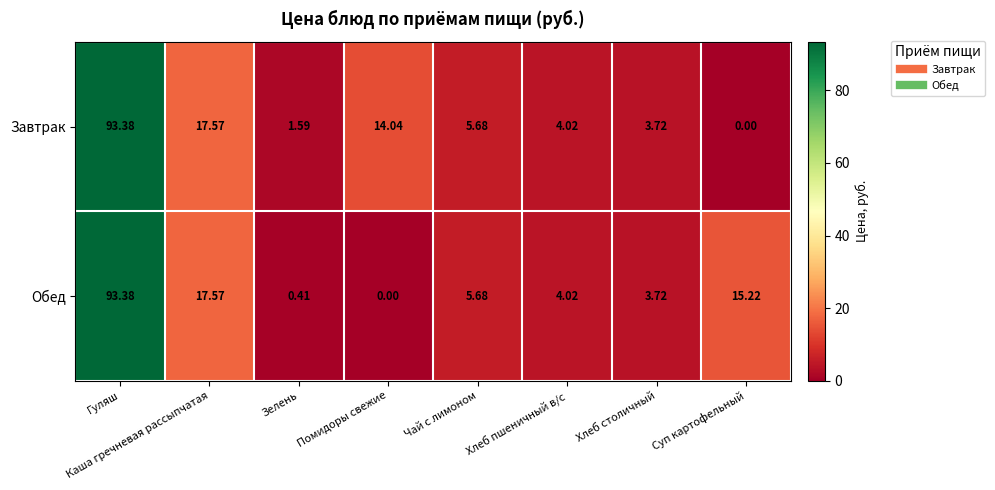

Which series has the largest range (max minus min)?

Завтрак